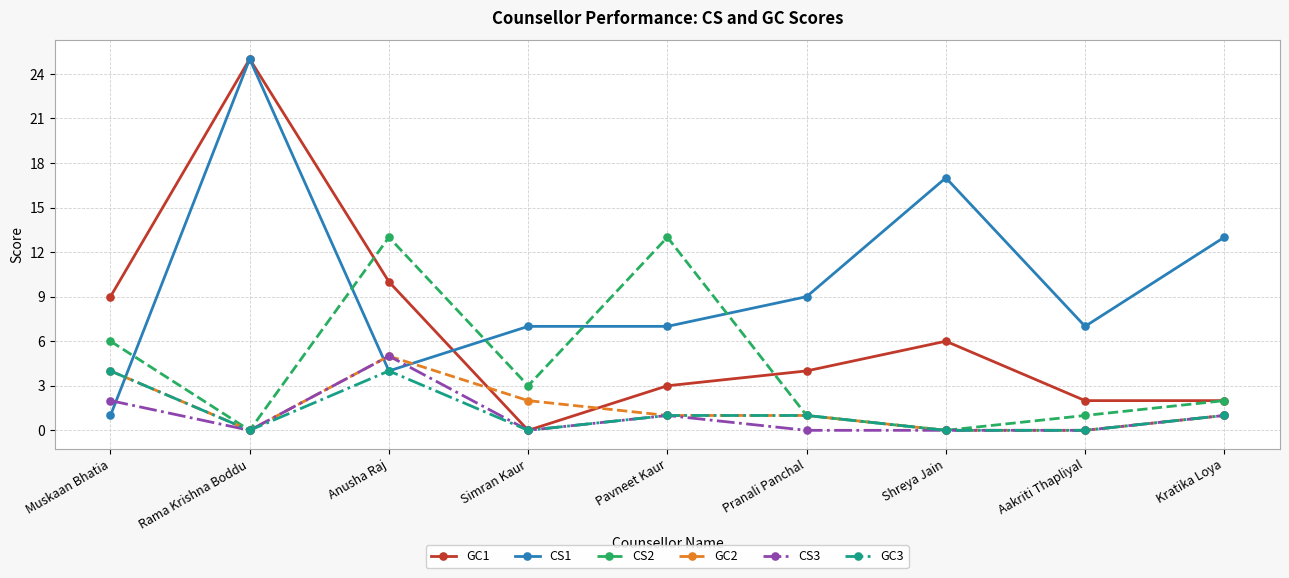

Reading left to right, list all the values displayed in this chart.

GC1: Muskaan Bhatia=9	Rama Krishna Boddu=25	Anusha Raj=10	Simran Kaur=0	Pavneet Kaur=3	Pranali Panchal=4	Shreya Jain=6	Aakriti Thapliyal=2	Kratika Loya=2
CS1: Muskaan Bhatia=1	Rama Krishna Boddu=25	Anusha Raj=4	Simran Kaur=7	Pavneet Kaur=7	Pranali Panchal=9	Shreya Jain=17	Aakriti Thapliyal=7	Kratika Loya=13
CS2: Muskaan Bhatia=6	Rama Krishna Boddu=0	Anusha Raj=13	Simran Kaur=3	Pavneet Kaur=13	Pranali Panchal=1	Shreya Jain=0	Aakriti Thapliyal=1	Kratika Loya=2
GC2: Muskaan Bhatia=4	Rama Krishna Boddu=0	Anusha Raj=5	Simran Kaur=2	Pavneet Kaur=1	Pranali Panchal=1	Shreya Jain=0	Aakriti Thapliyal=0	Kratika Loya=1
CS3: Muskaan Bhatia=2	Rama Krishna Boddu=0	Anusha Raj=5	Simran Kaur=0	Pavneet Kaur=1	Pranali Panchal=0	Shreya Jain=0	Aakriti Thapliyal=0	Kratika Loya=1
GC3: Muskaan Bhatia=4	Rama Krishna Boddu=0	Anusha Raj=4	Simran Kaur=0	Pavneet Kaur=1	Pranali Panchal=1	Shreya Jain=0	Aakriti Thapliyal=0	Kratika Loya=1